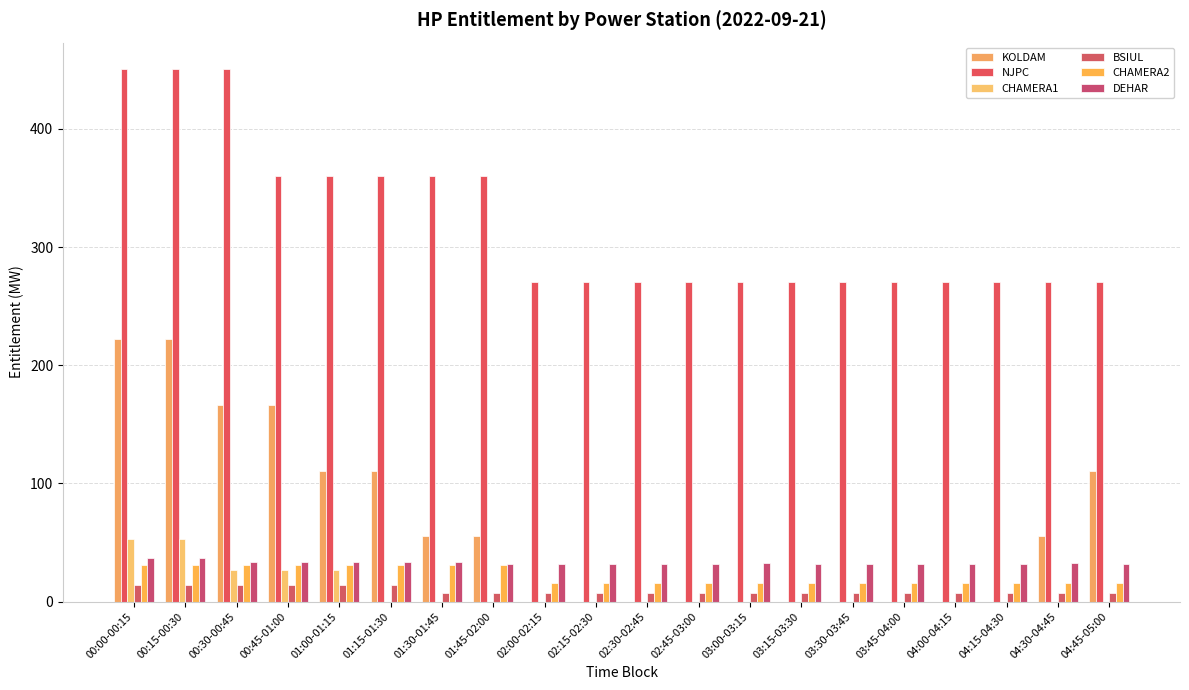

Are the bars horizontal?

No